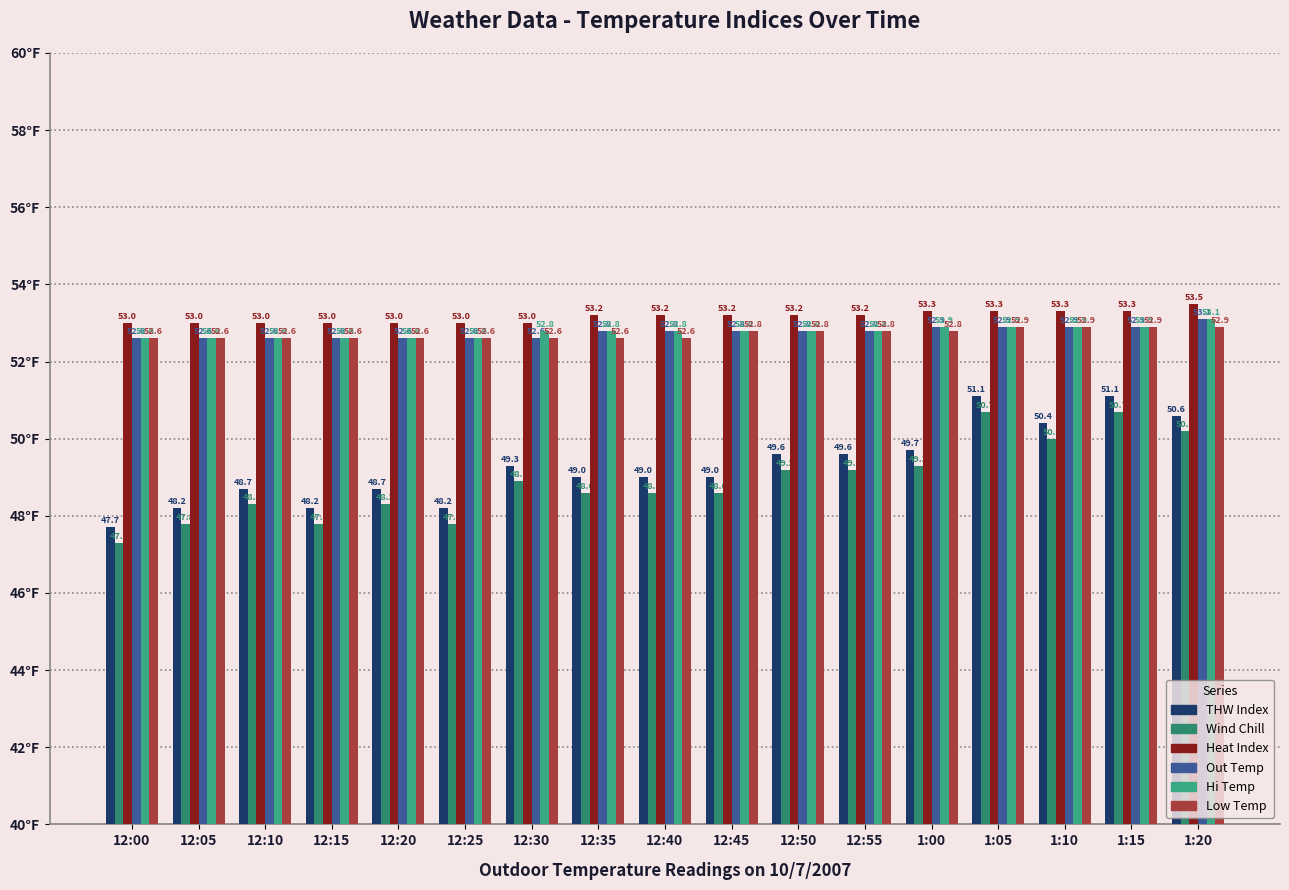

What is the difference between the maximum and minimum values in the Wind Chill series?

3.4